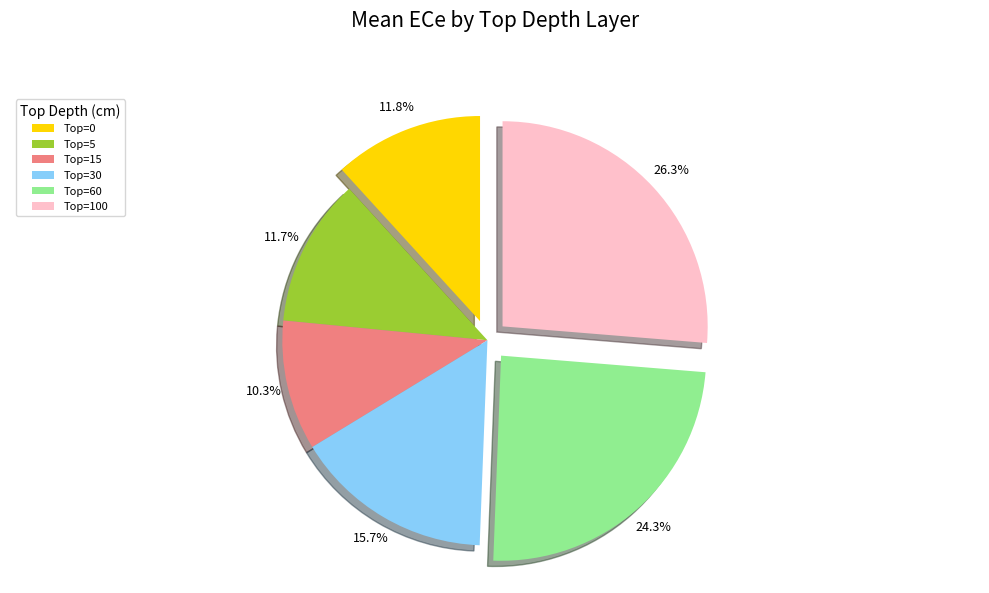

Which slice is the smallest?

Top=15